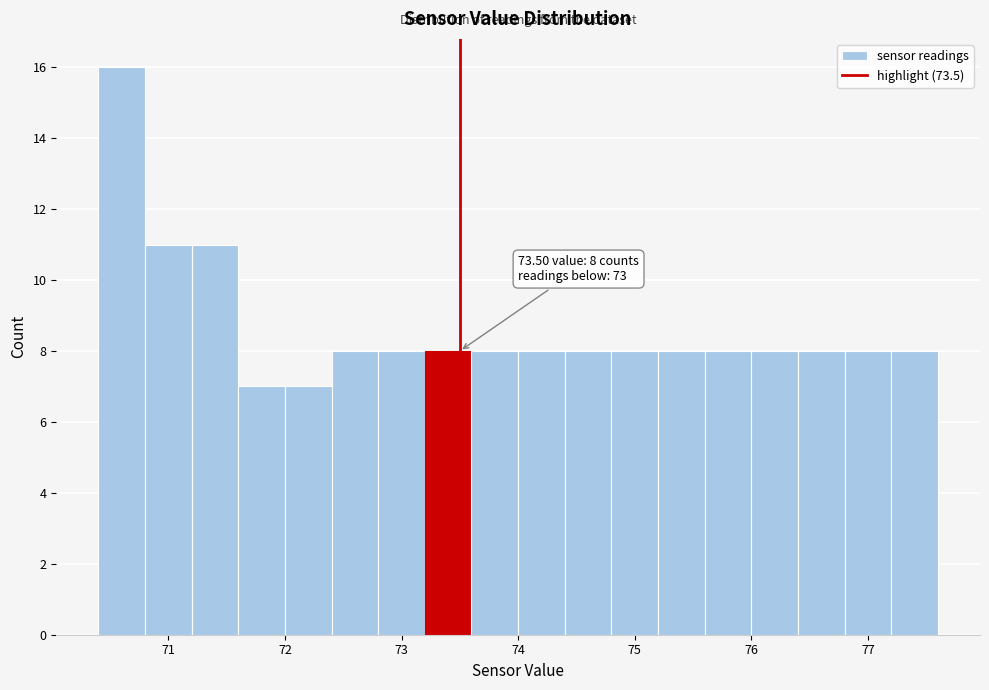

Over which range of the x-axis is the bar tallest?

70.4 to 70.8